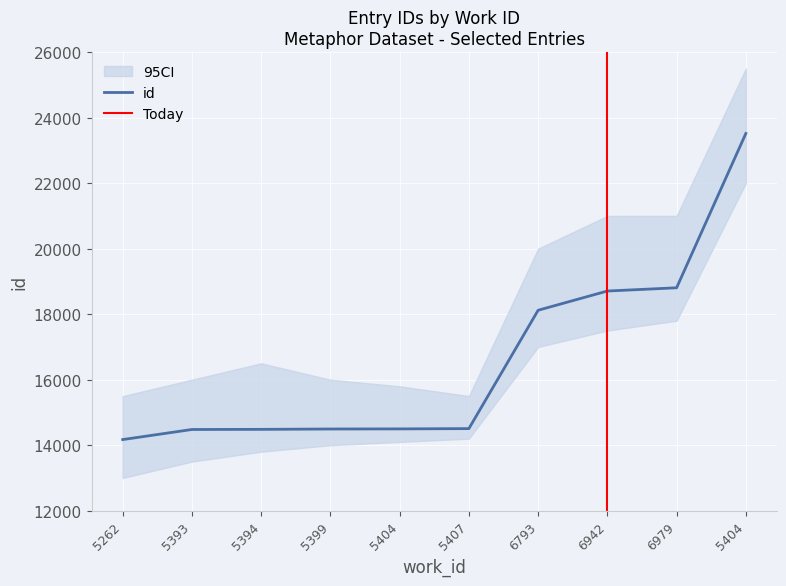

How many values exceed 14507?

4